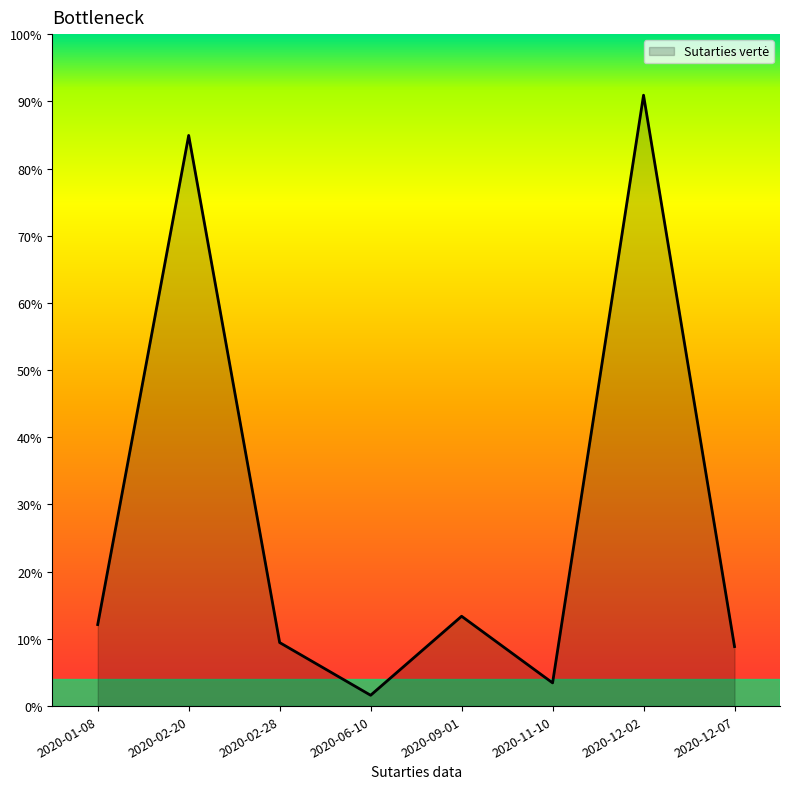

Rank the categories by value from lowest to highest.

2020-06-10, 2020-11-10, 2020-12-07, 2020-02-28, 2020-01-08, 2020-09-01, 2020-02-20, 2020-12-02